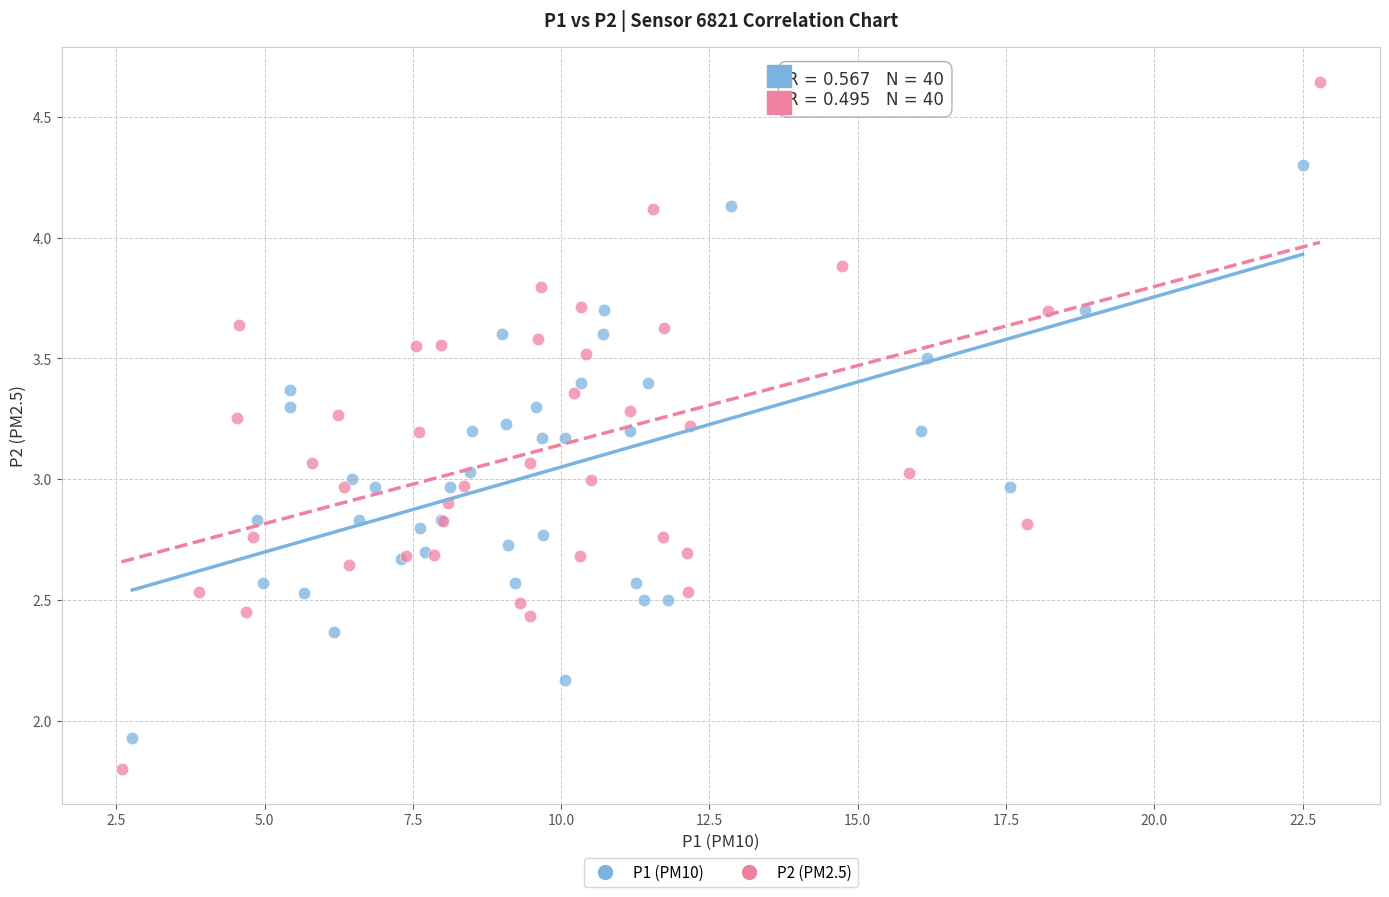

Which series reaches the minimum Y coordinate?

P2 (PM2.5)